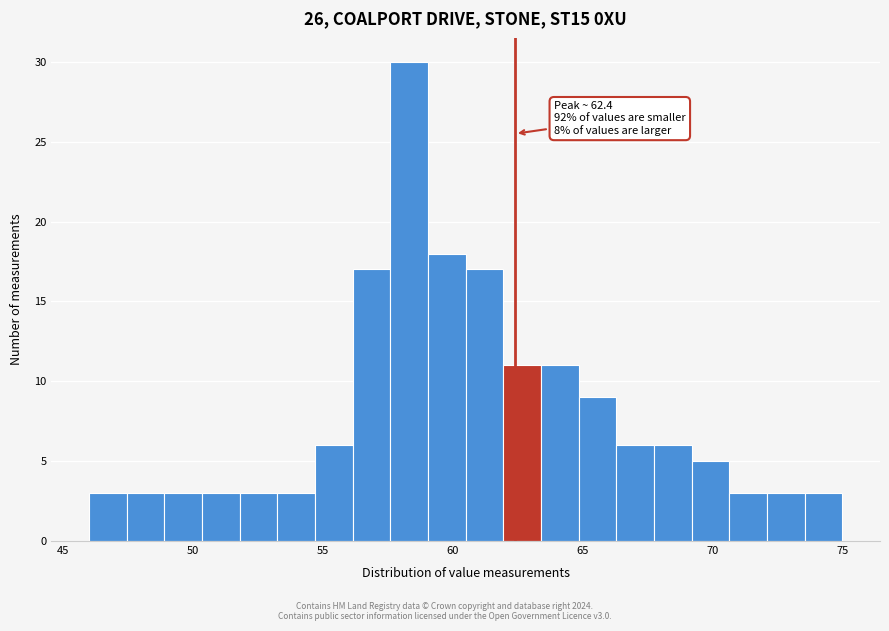

Around what value on the x-axis is the tallest bar? Give the approximate position of its centre, as read against the axis.

58.5